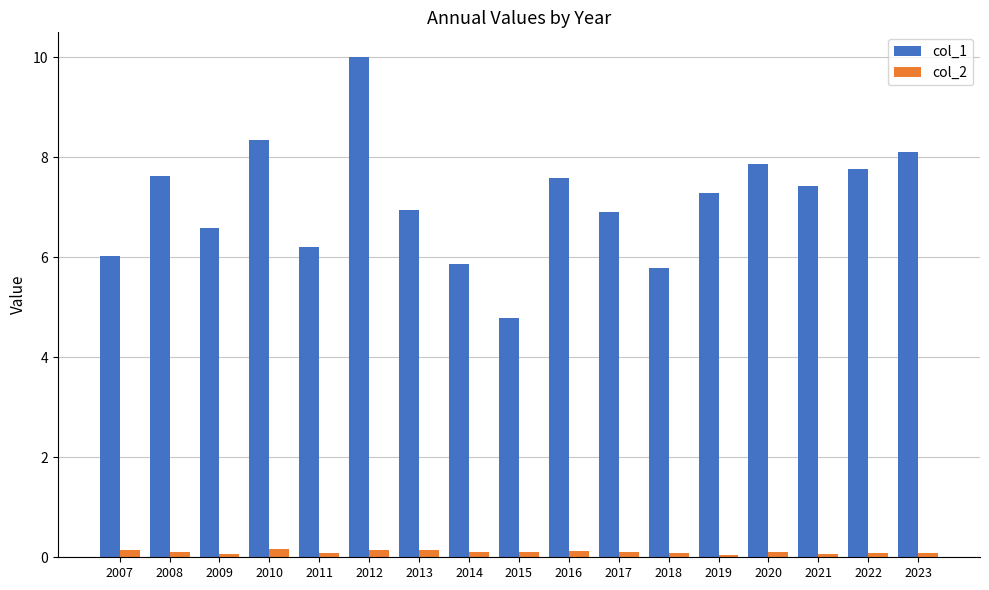

Which label corresponds to the largest value in the chart?

2012